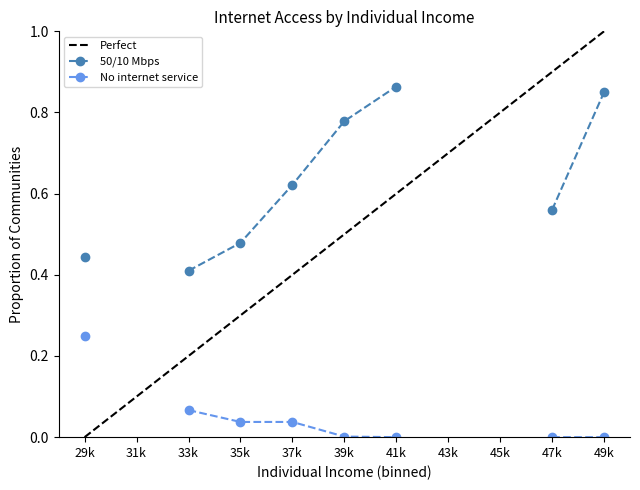

True or false: No internet service has a value of 0.1 at 4.

False